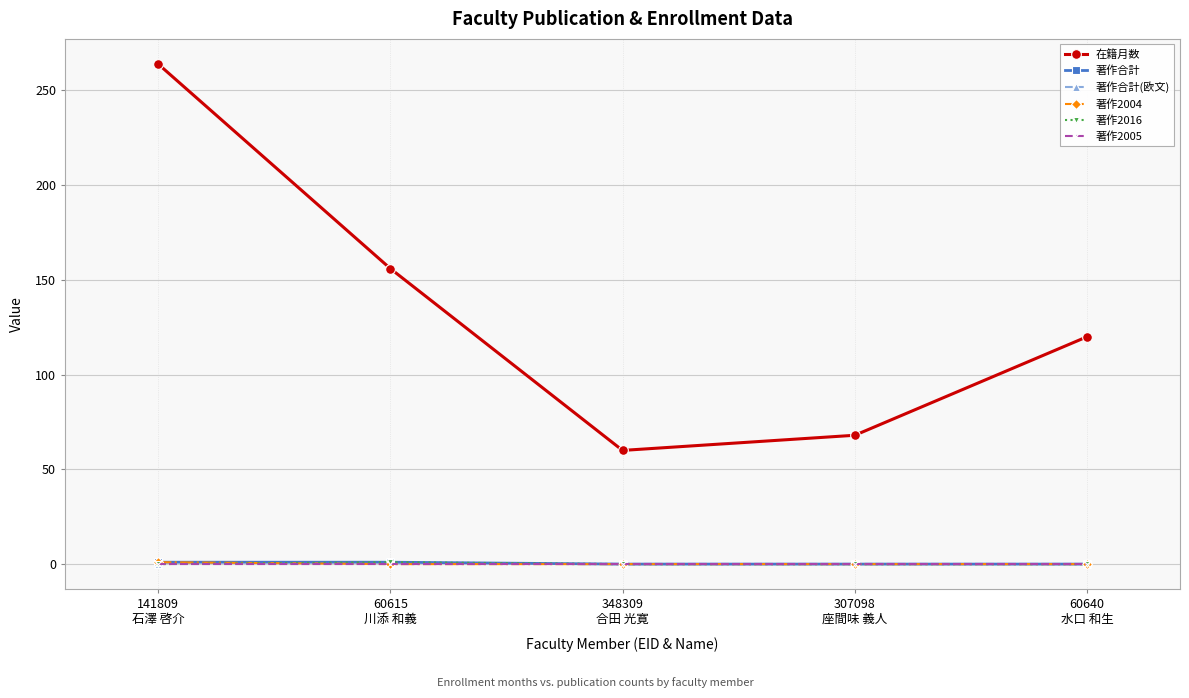

Is this an area chart (filled region under the line)?

No